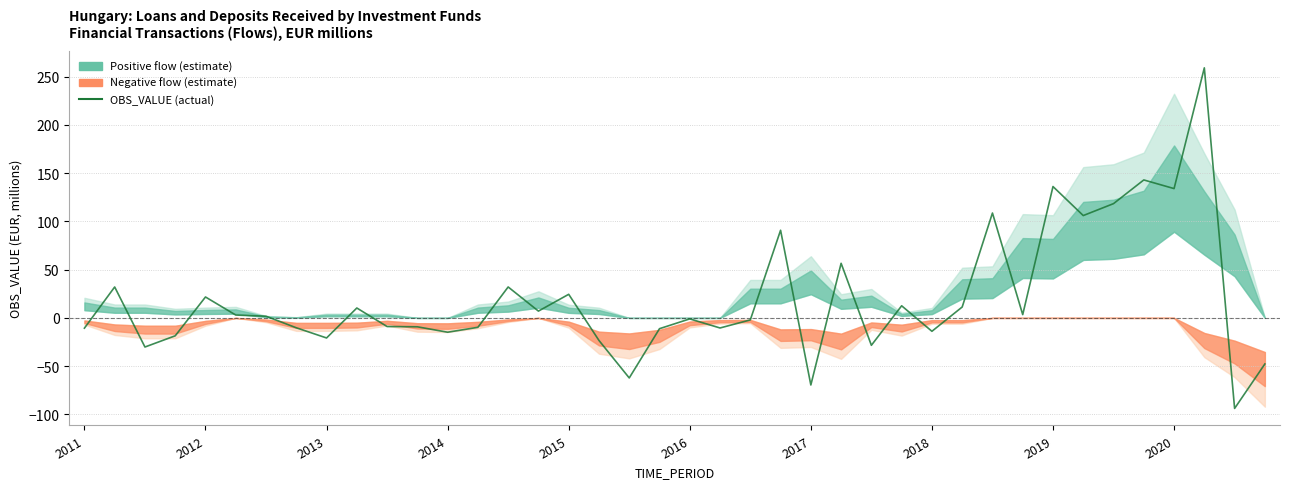

How many interior local valleys (lower than both neighbors) does the data have?

13